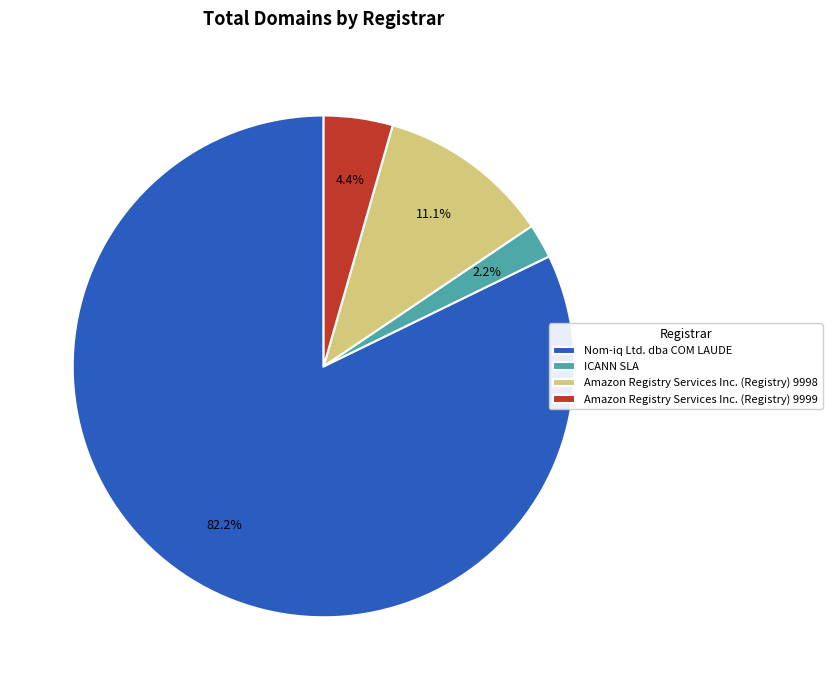

What is the smallest slice in the pie chart?

ICANN SLA